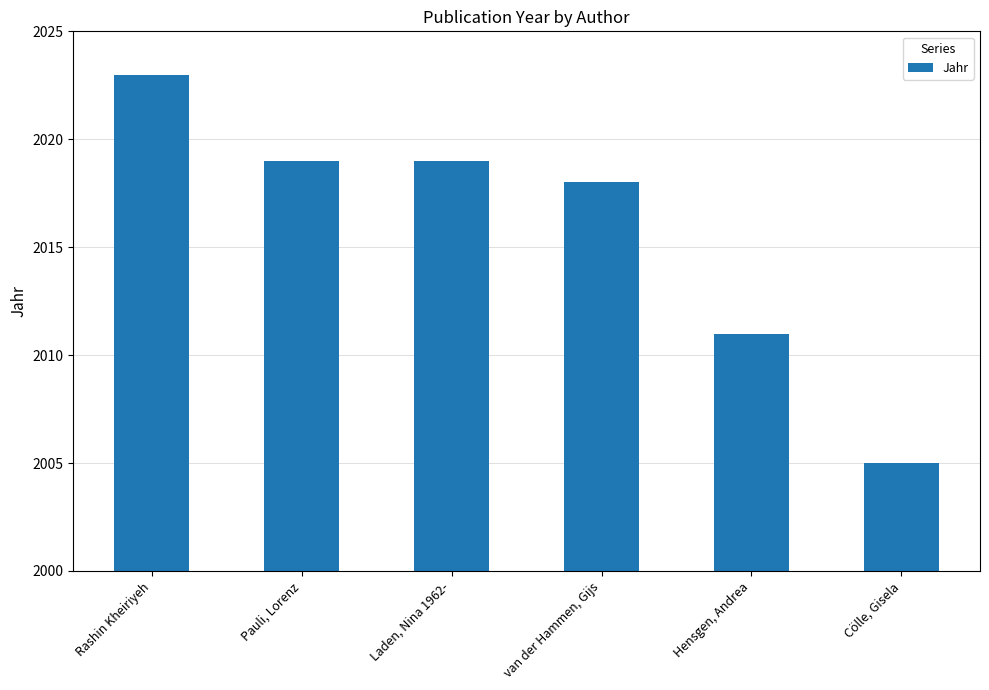

How many values are below 2019?

3